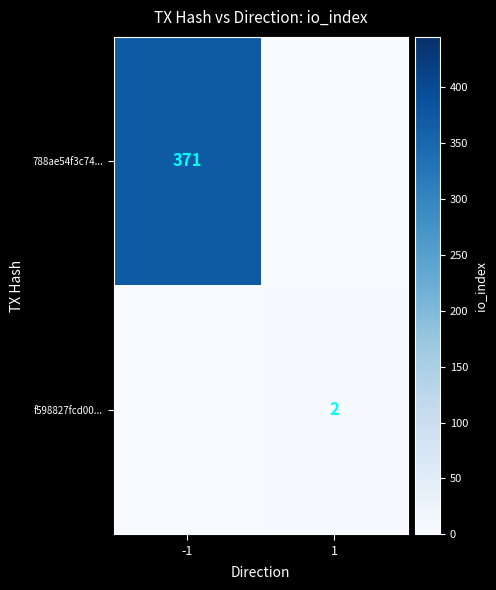

Is it true that 788ae54f3c74... equals 371 at -1?

True